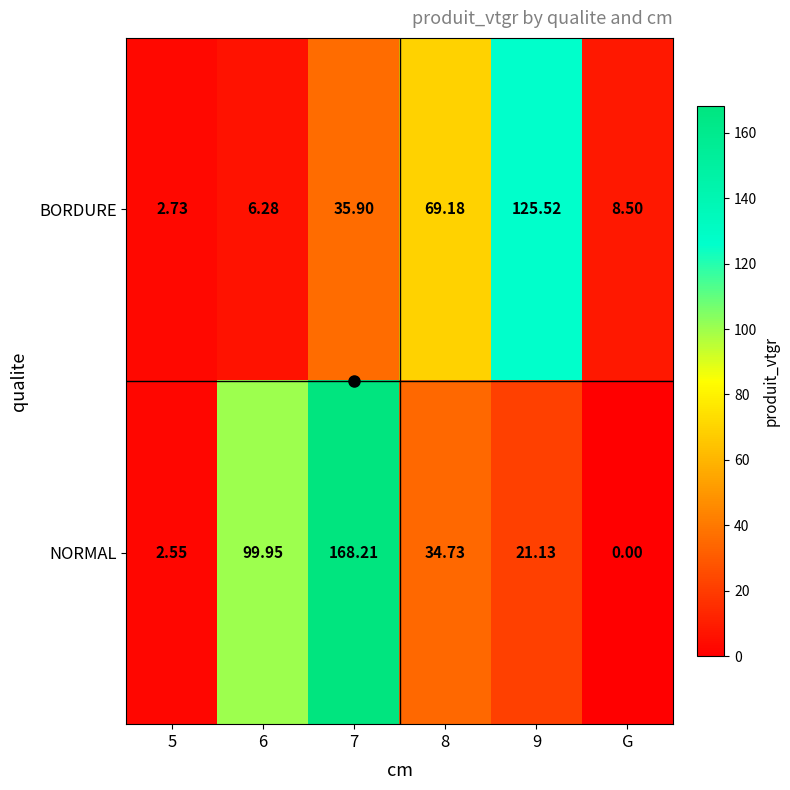

Which series changed the most between 7 and G?

NORMAL